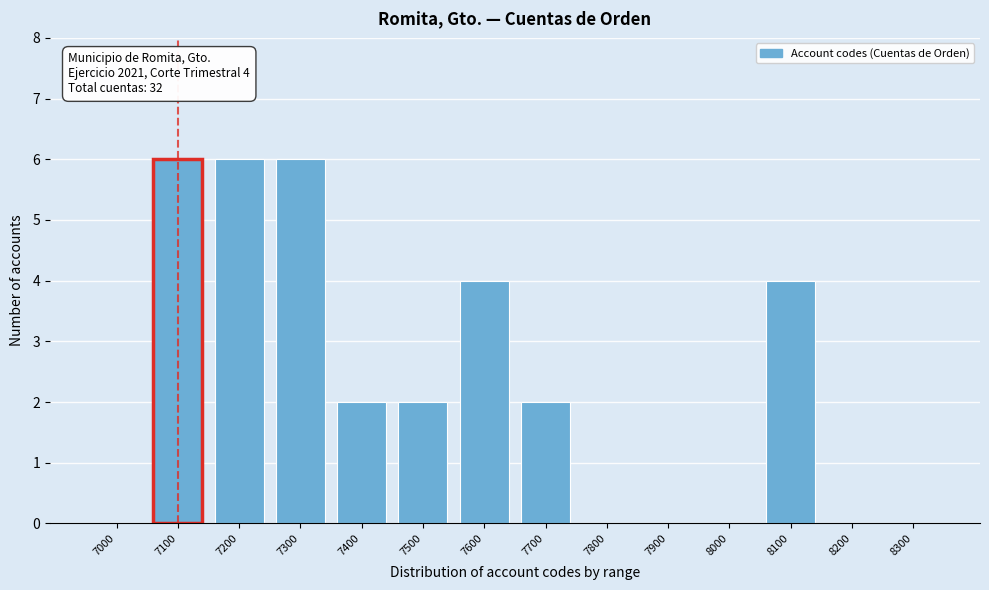

Reading left to right, what are all the values shown in this chart?

7000=0	7100=6	7200=6	7300=6	7400=2	7500=2	7600=4	7700=2	7800=0	7900=0	8000=0	8100=4	8200=0	8300=0